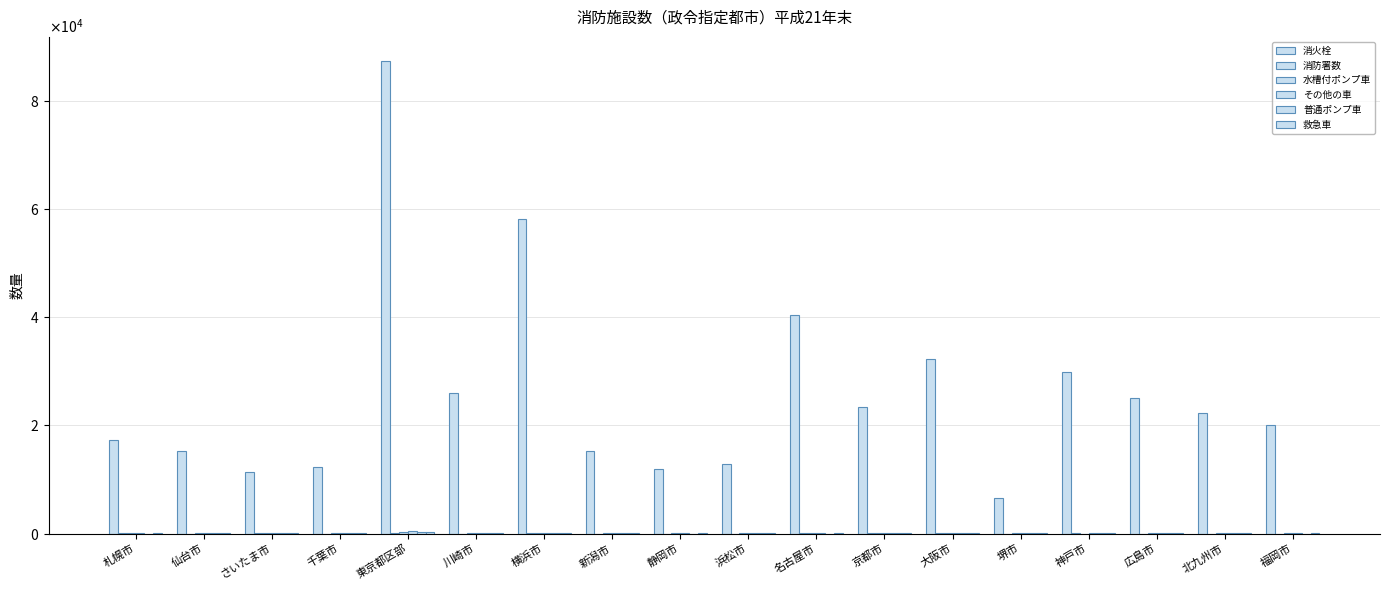

What value does the 消火栓 series have at 横浜市?

58182